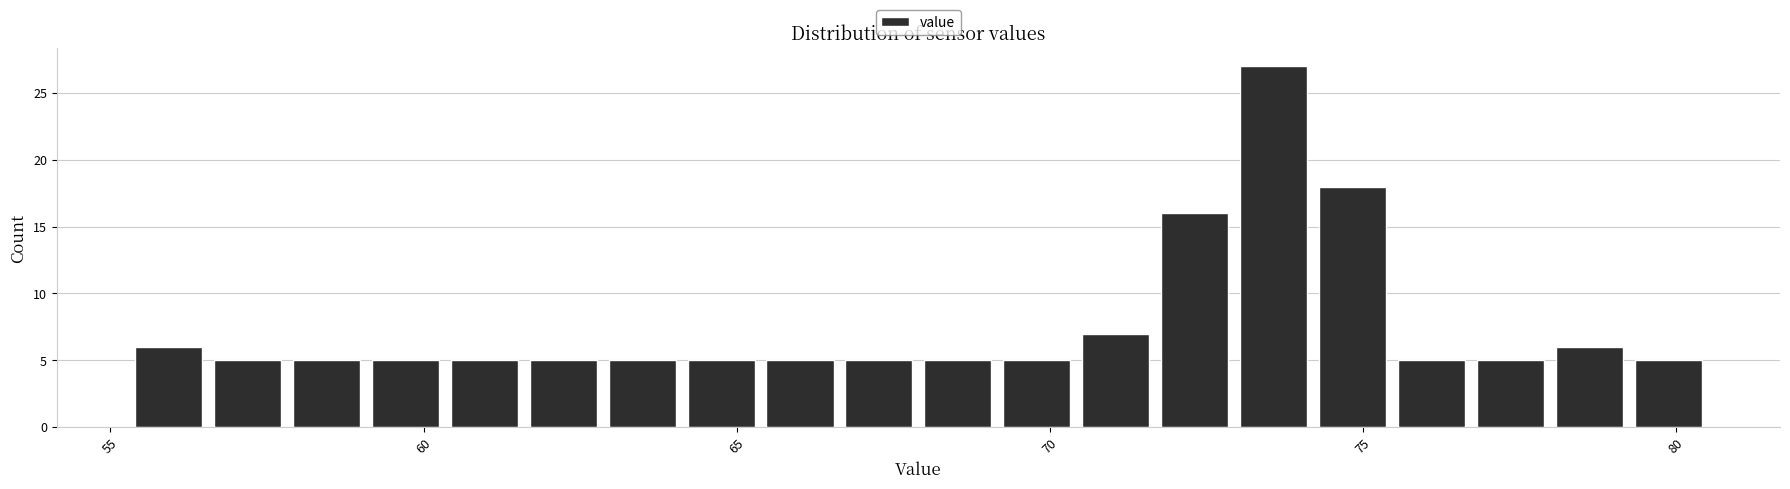

Read against the x-axis, roughly where is the centre of the tallest bar?

73.5